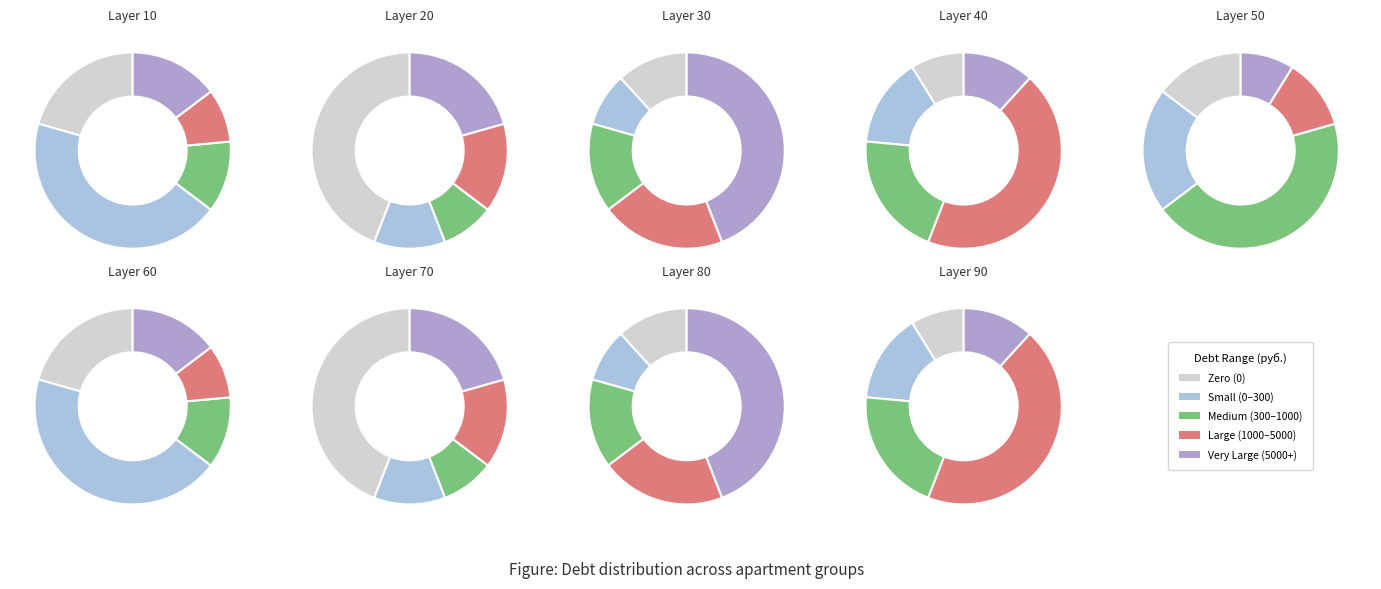

Does 2 account for over 50% of the chart?

No